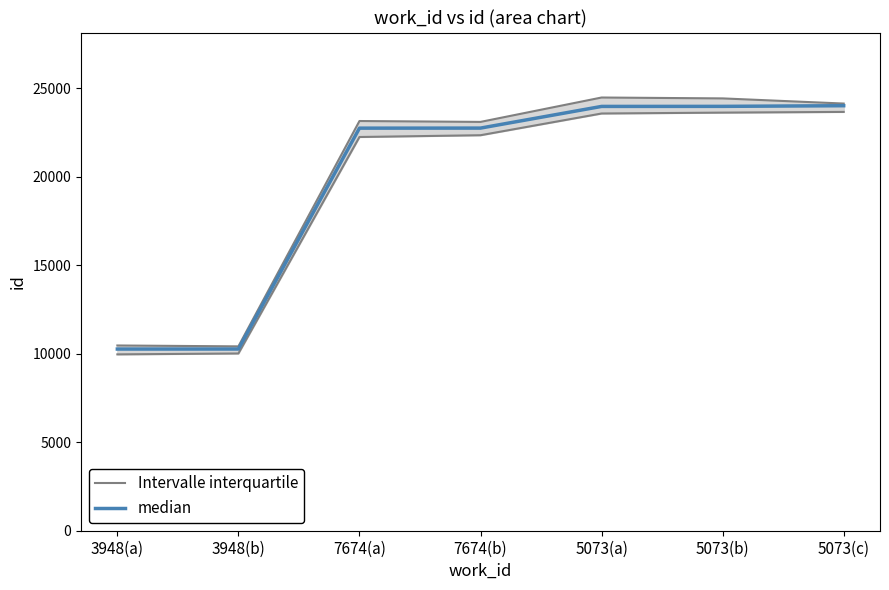

List the labels in order of value, smallest first.

3948(a), 3948(b), 7674(a), 7674(b), 5073(a), 5073(b), 5073(c)